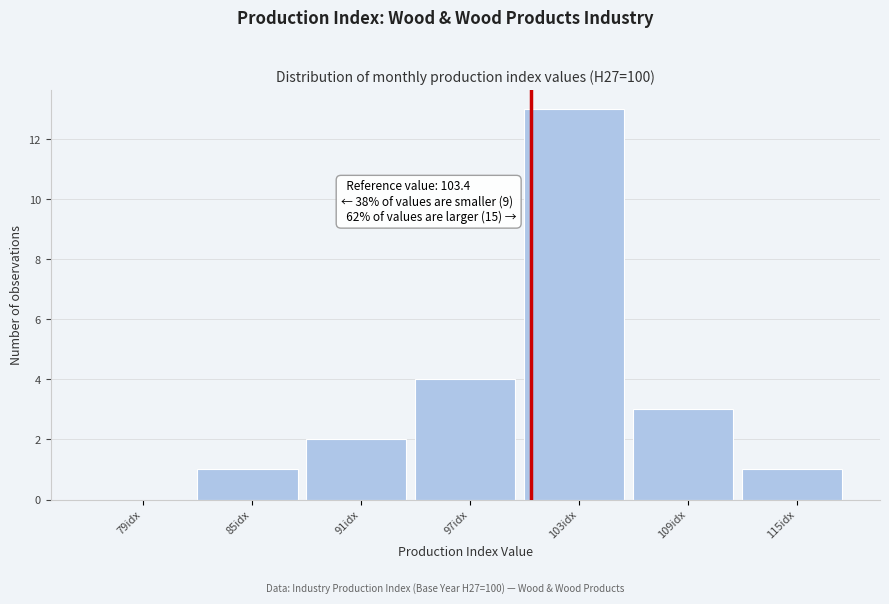

Reading left to right, transcribe all the data shown in this chart.

79idx=0	85idx=1	91idx=2	97idx=4	103idx=13	109idx=3	115idx=1